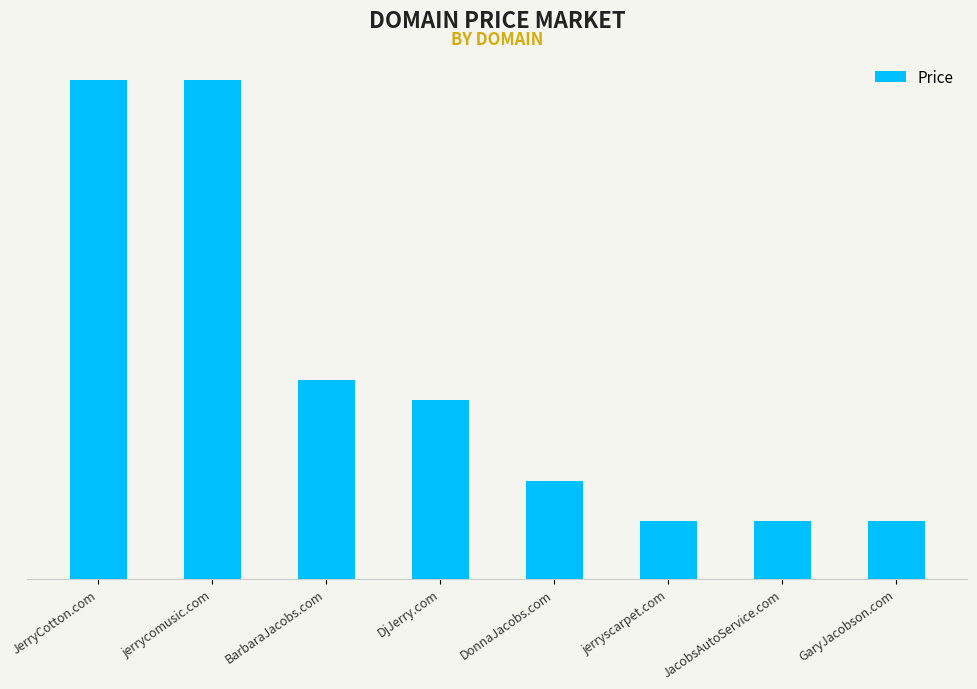

What is the average value?

10263